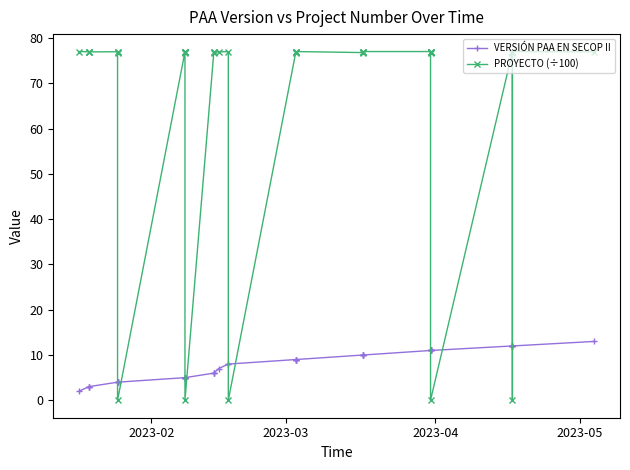

Which label corresponds to the largest value in the chart?

2023-02